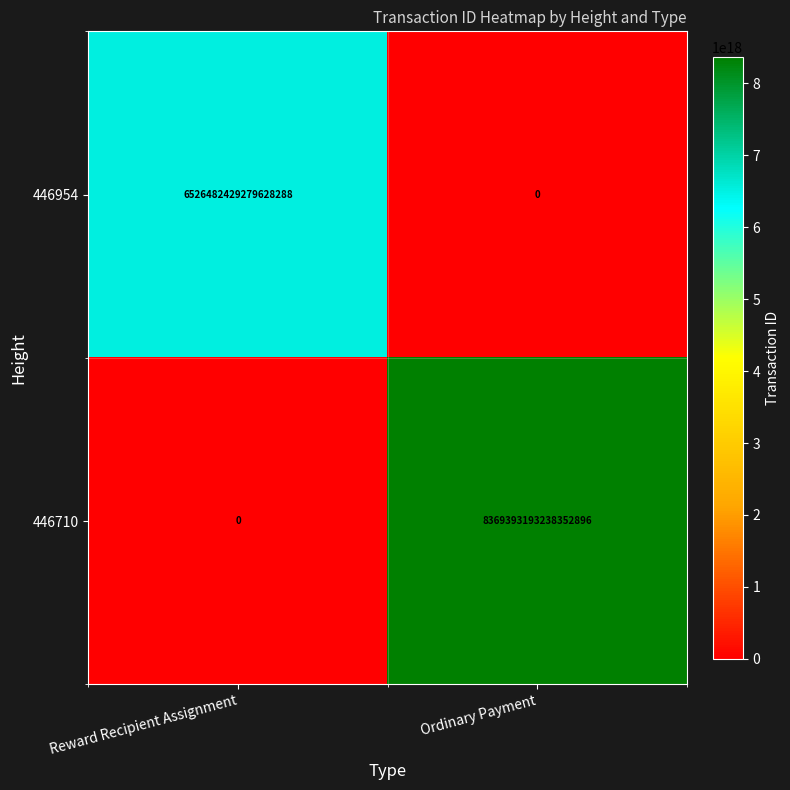

Where is 446710 nearest to the value 4184696596619176448?

Reward Recipient Assignment